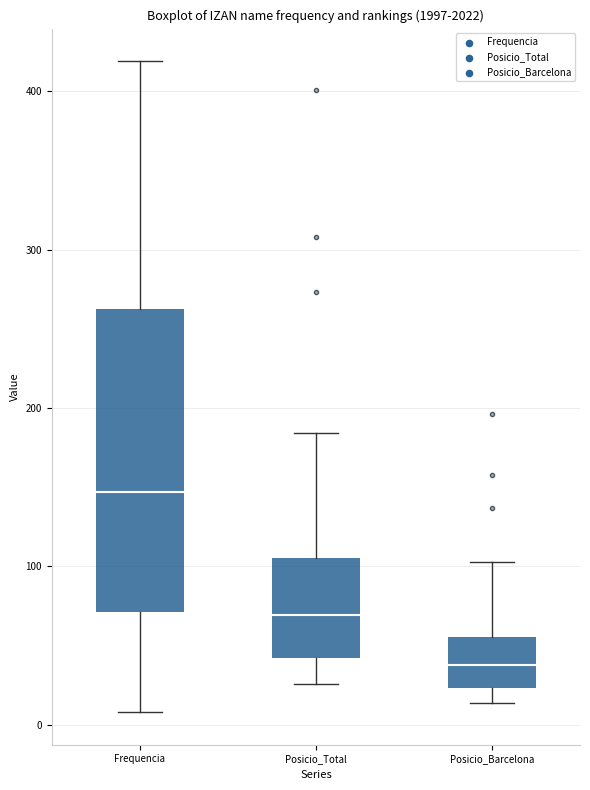

Which box's median line is the highest?

Frequencia